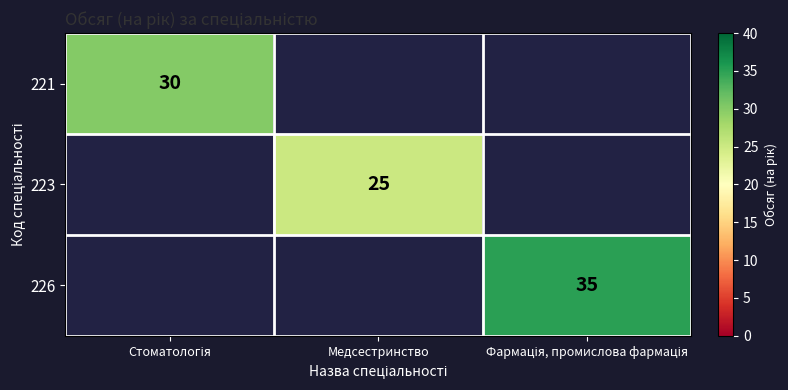

The value of 223 at Медсестринство is 25. True or false?

True